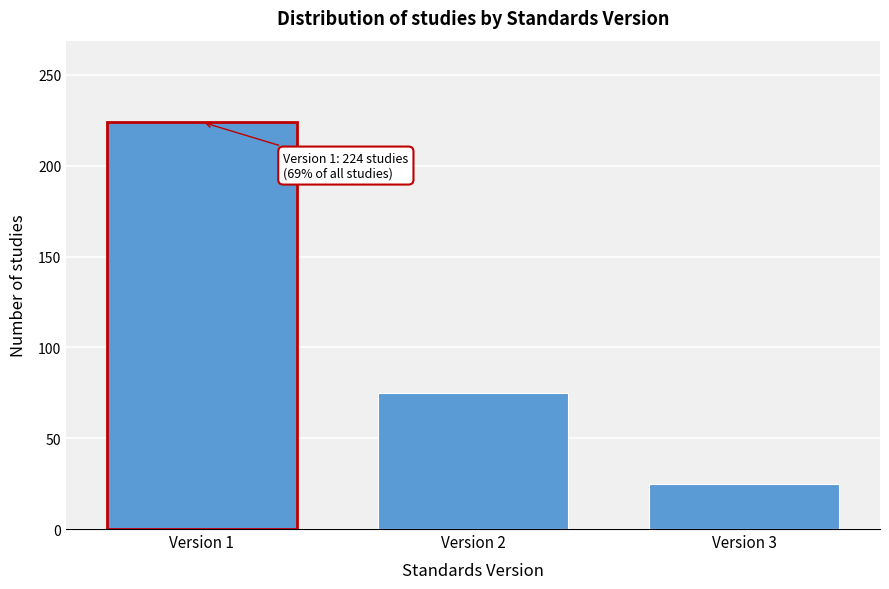

Reading left to right, what are all the values shown in this chart?

224	75	25